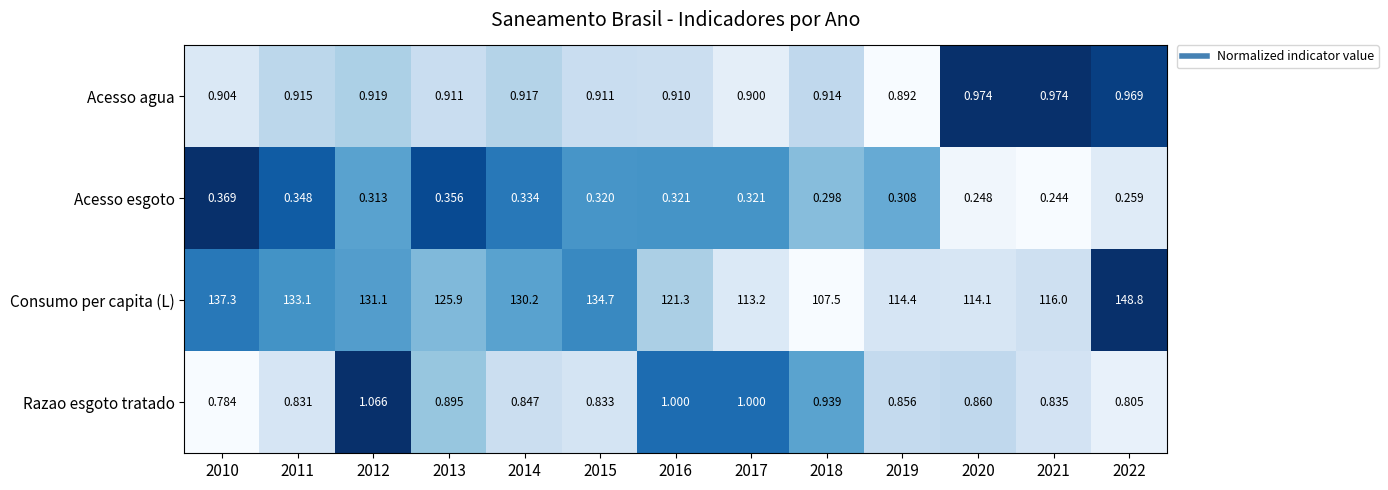

Which series has the widest spread of values?

Consumo per capita (L)